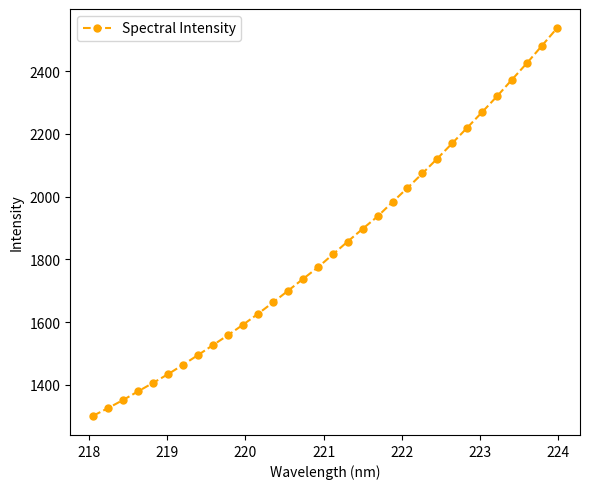

What is the average value?

1839.2